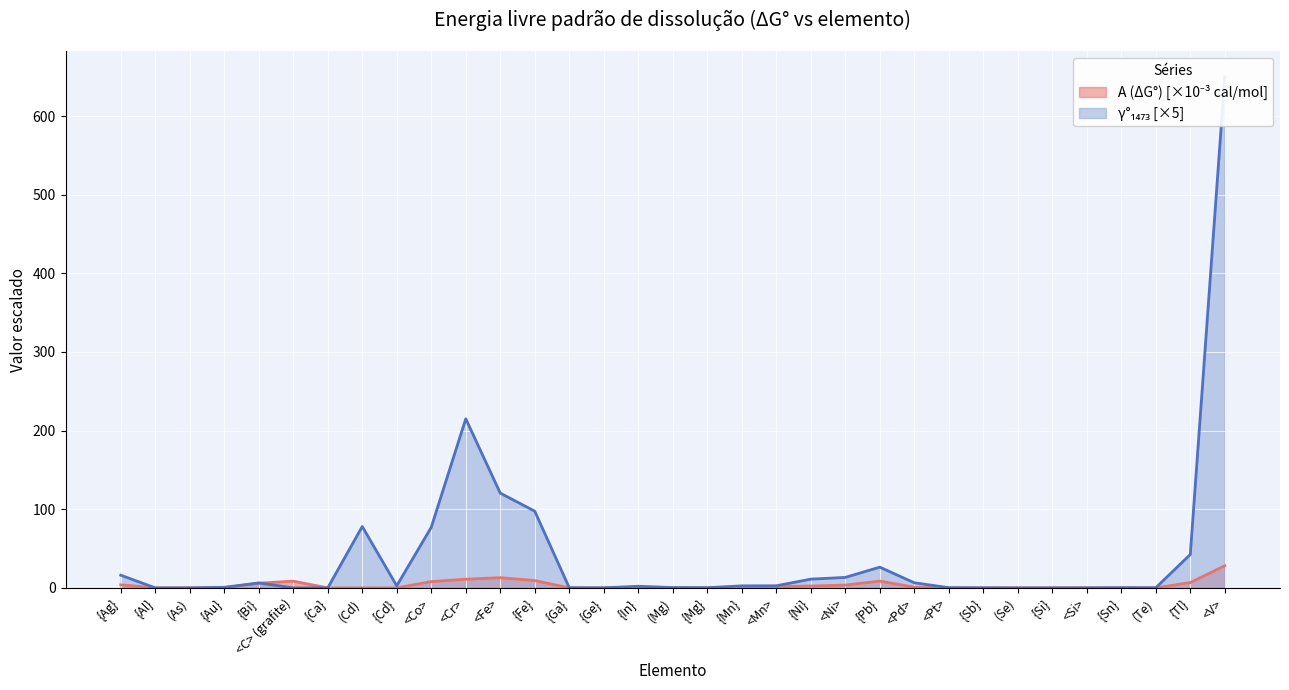

Reading left to right, what are all the values shown in this chart?

16.1	0.0	0.0	0.7	6.2	0.0	0.0	78.0	2.7	77.0	215.0	120.5	97.5	0.2	0.0	2.0	0.4	0.2	2.5	2.7	11.1	13.3	26.3	6.5	0.2	0.1	0.0	0.0	0.1	0.2	0.2	42.5	650.0